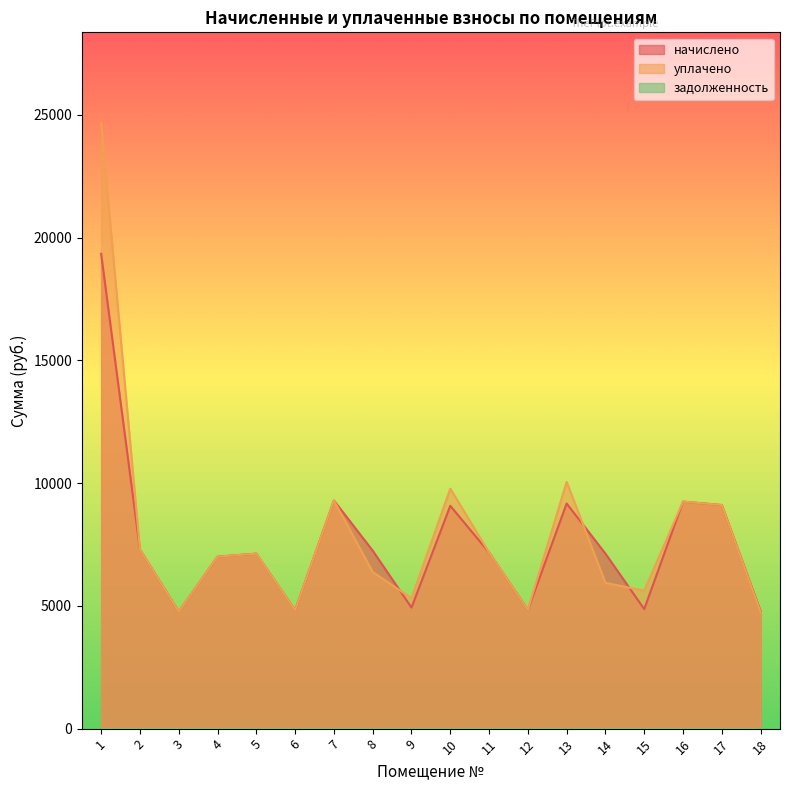

What is the value of the начислено point at the 18th from the left?

4777.0